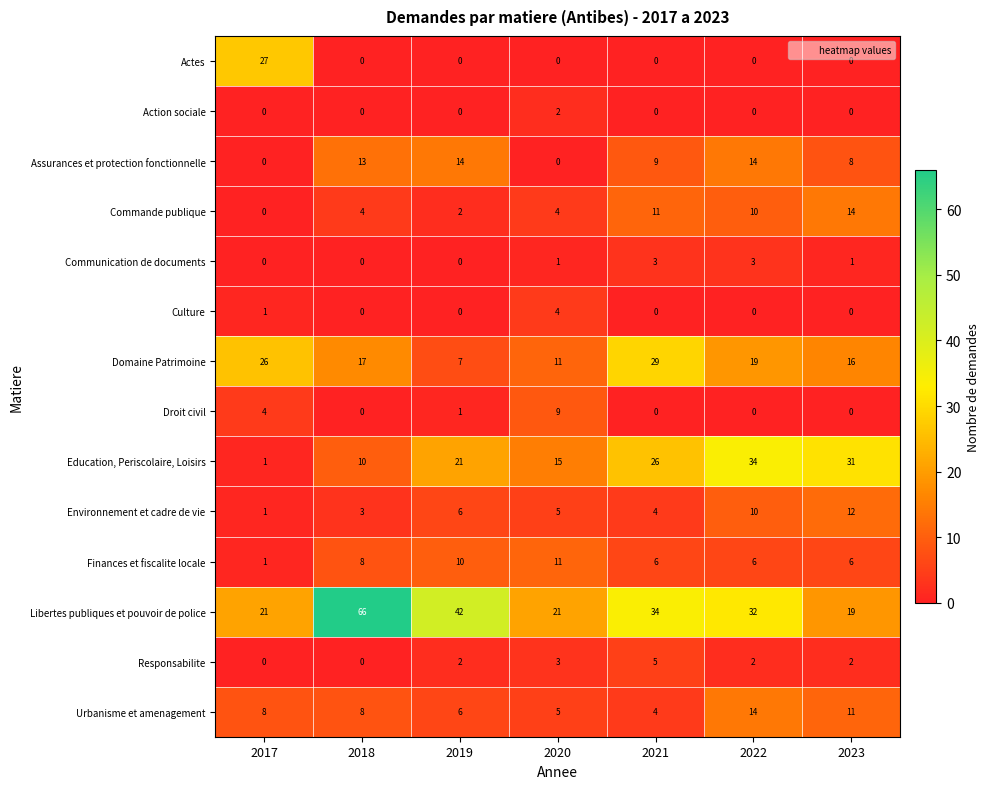

What is the sum of the Environnement et cadre de vie values at 2017 and 2019?

7